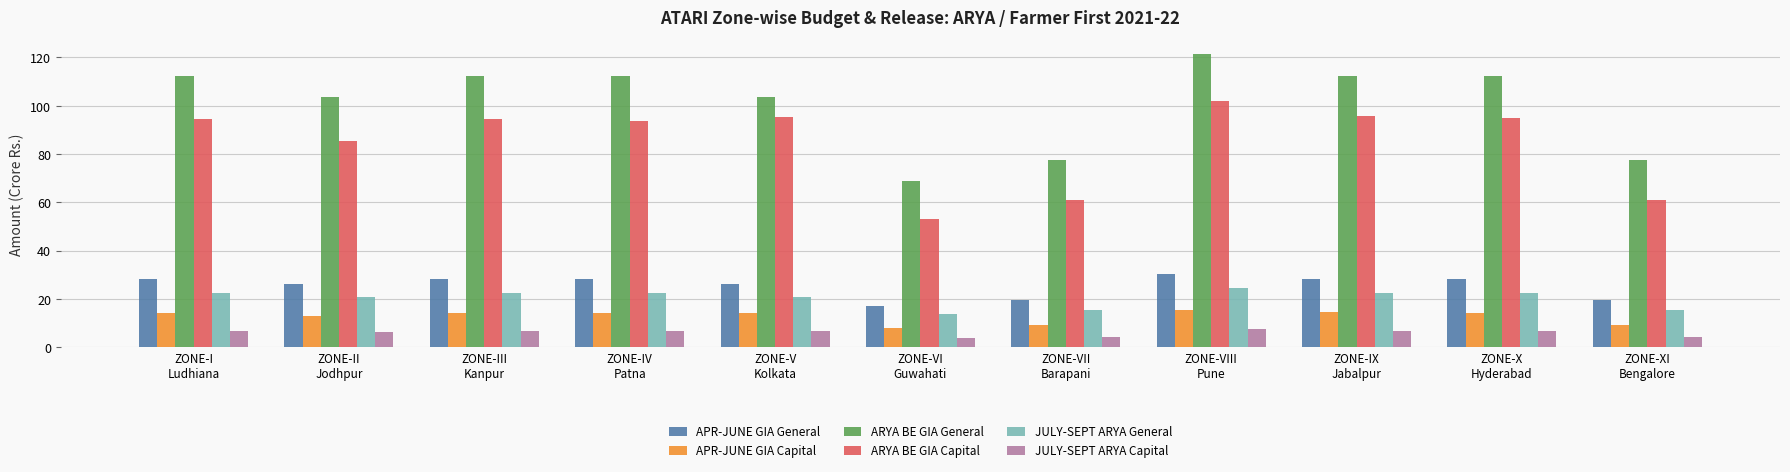

What is the label of the 7th bar from the right?

ZONE-V
Kolkata